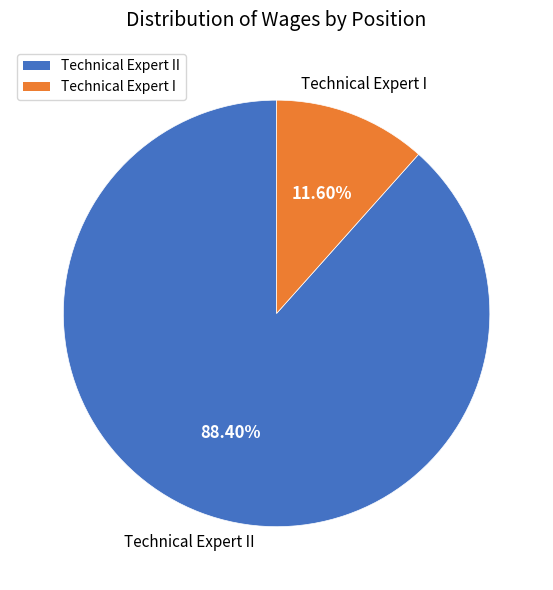

Is there any slice that represents more than half of the pie?

Yes